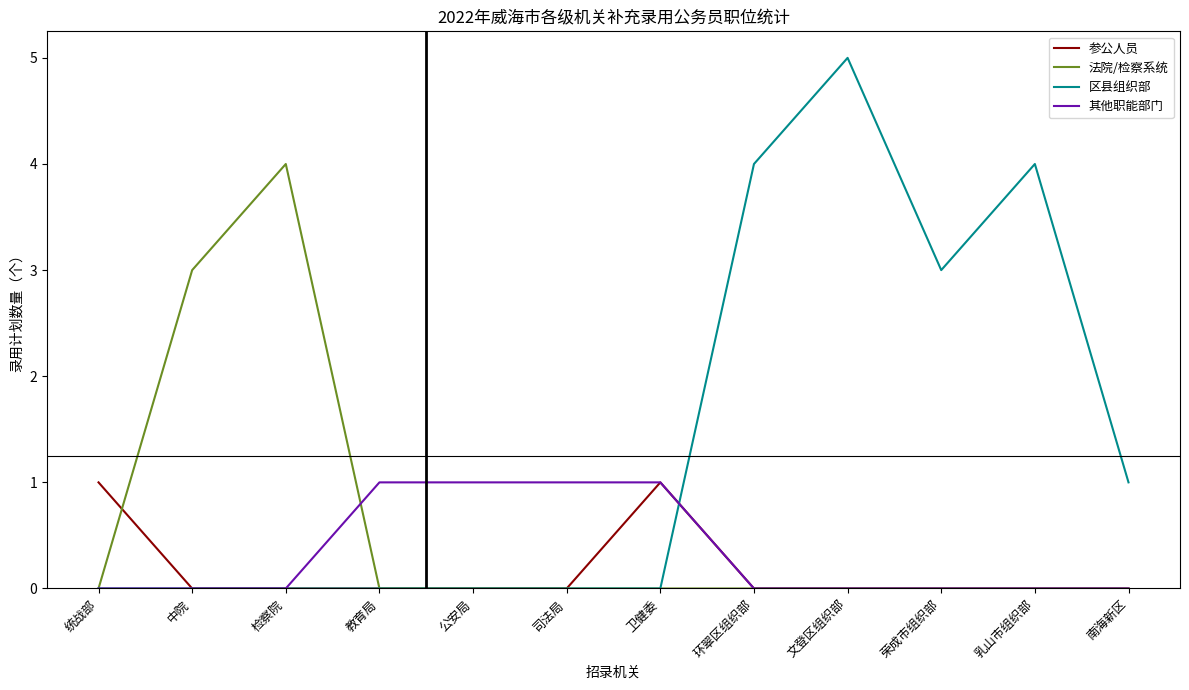

What position from the right is 荣成市组织部?

3